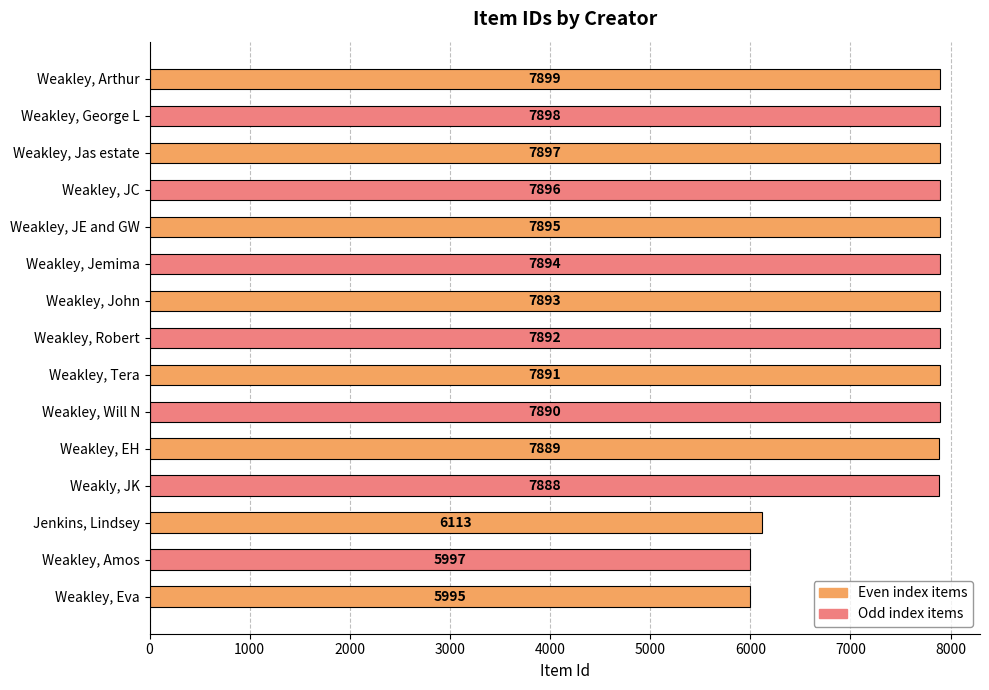

Which category has the lowest value across all series?

Weakley, Eva